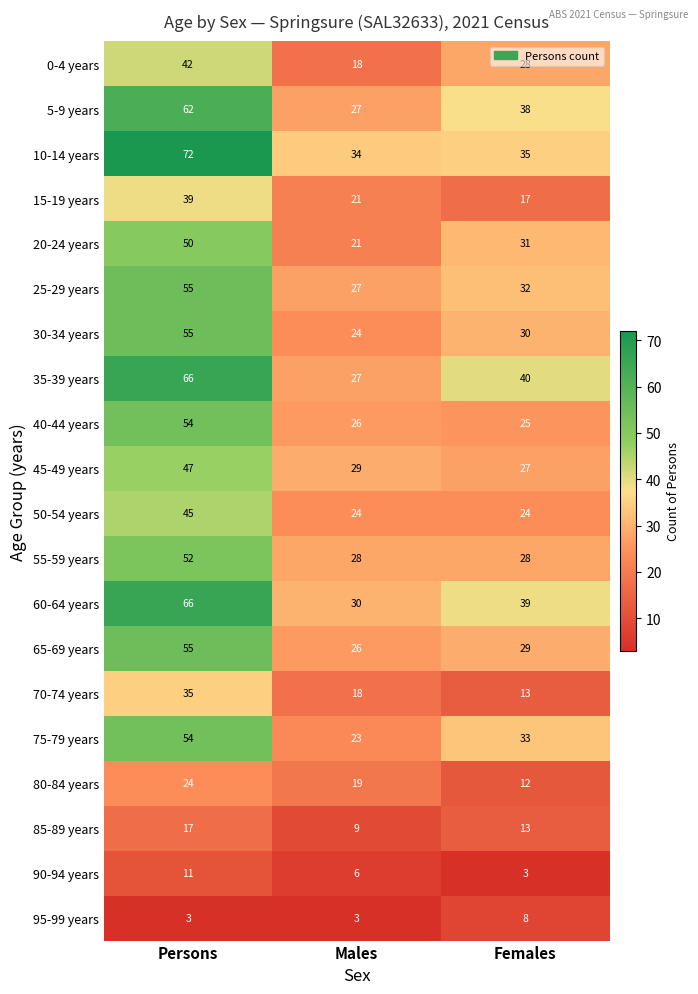

List the labels in order of 10-14 years value, smallest first.

Males, Females, Persons